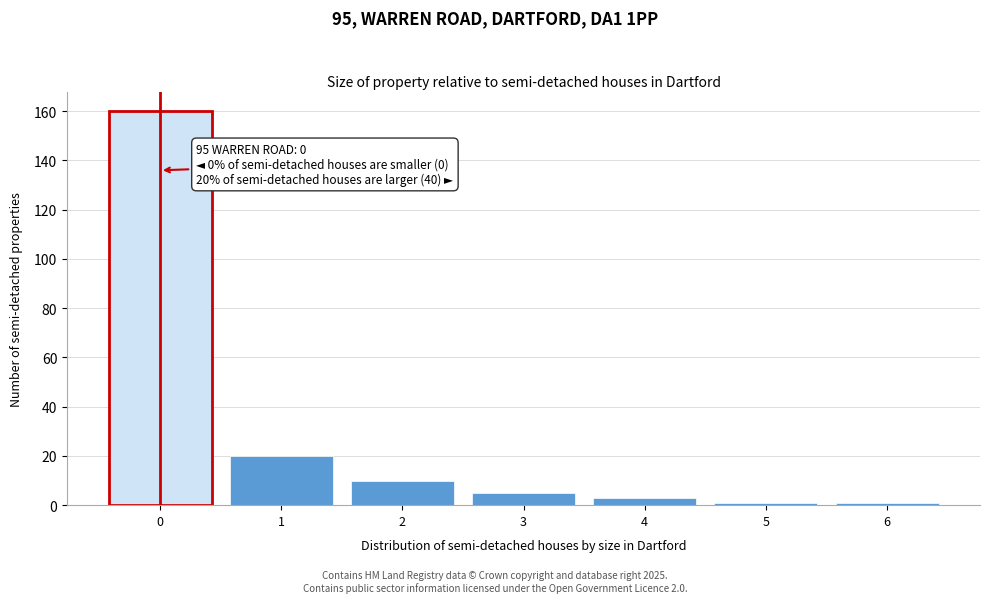

Reading left to right, what are all the values shown in this chart?

0=160	1=20	2=10	3=5	4=3	5=1	6=1